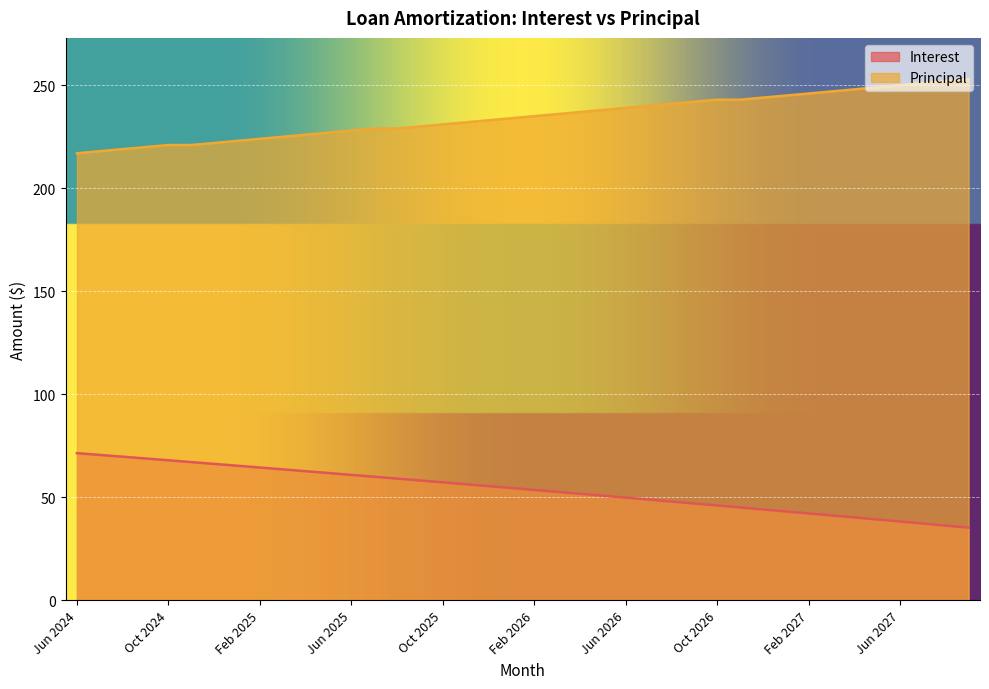

Is the value of Interest at Jul 2027 greater than the value of Principal at Feb 2027?

No